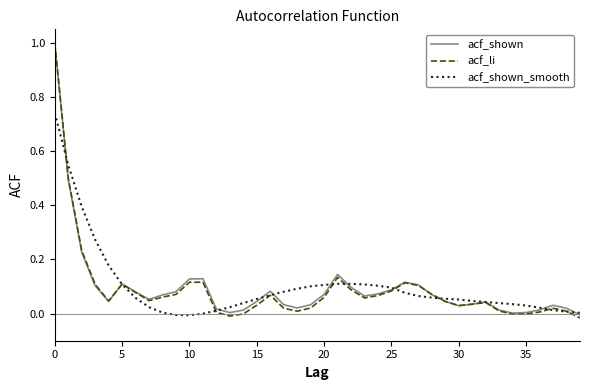

What is the maximum value for acf_li?

1.0